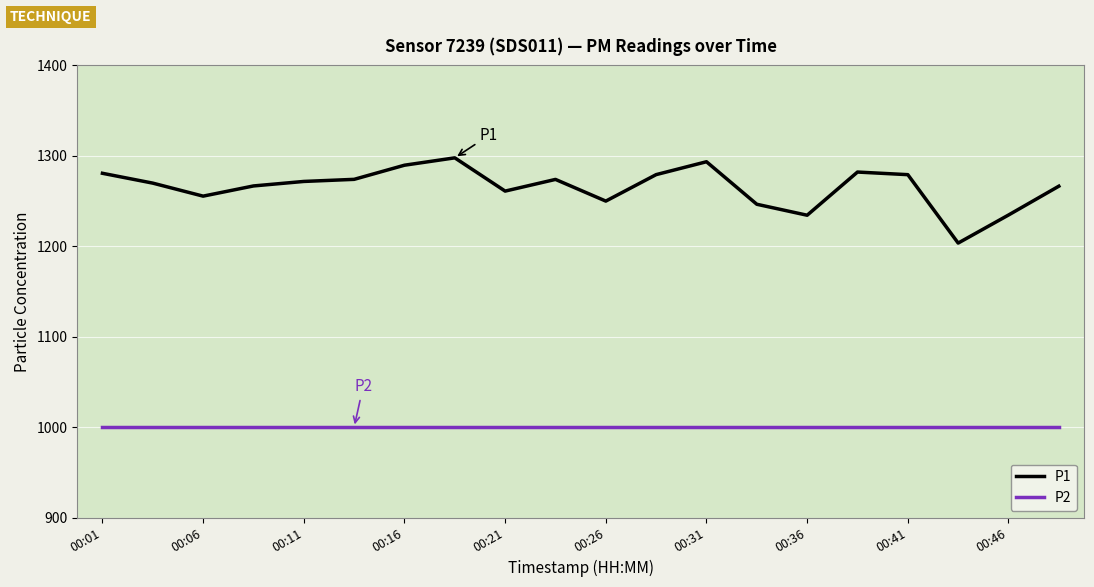

What is the highest value of the P1 series?

1297.8